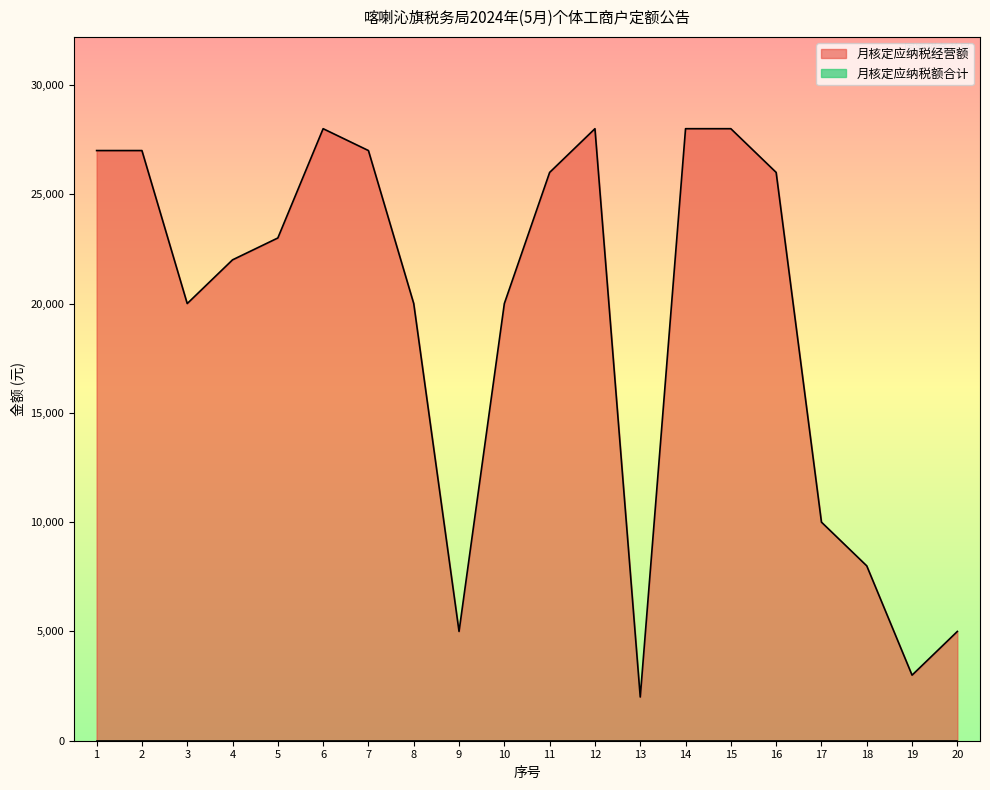

Does the chart have visible grid lines?

No